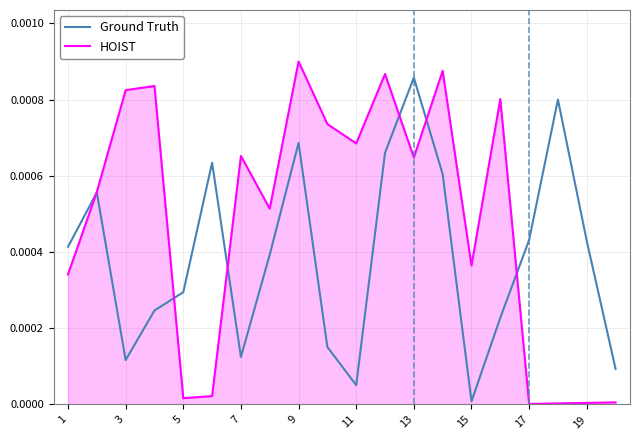

Which series has the largest range (max minus min)?

HOIST